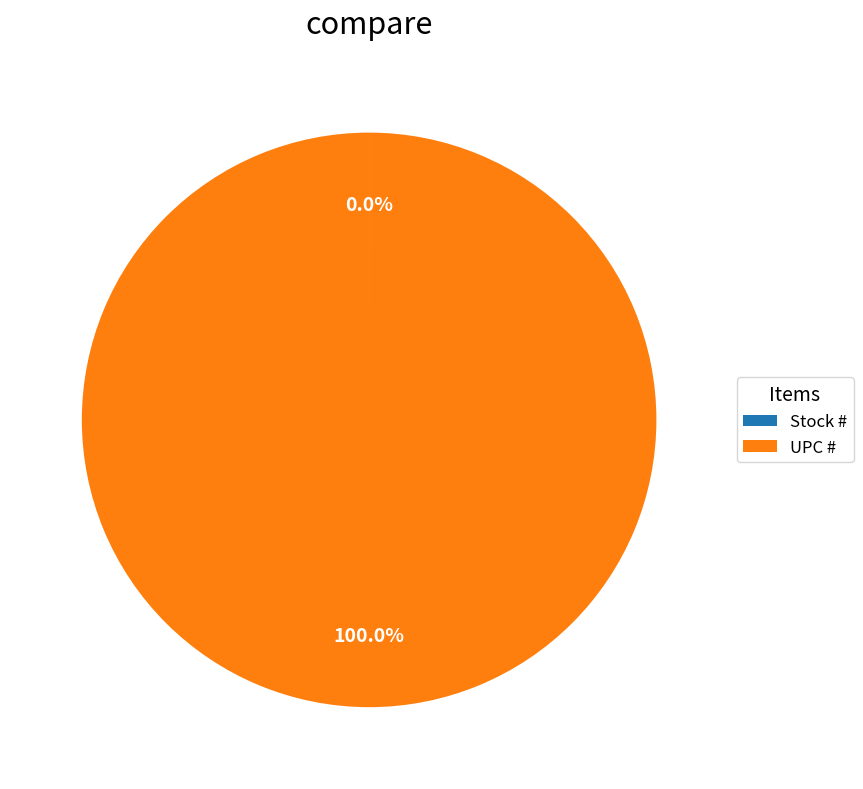

Which slice is the largest?

UPC #